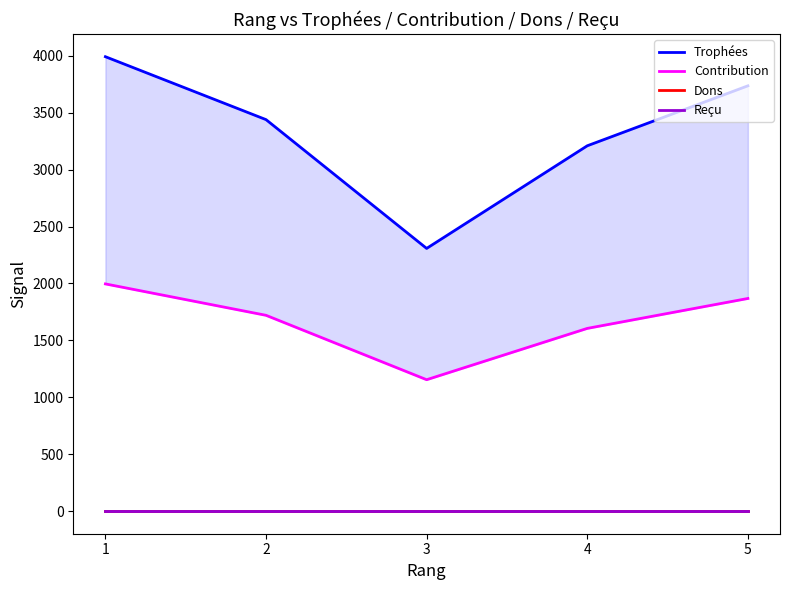

Rank the series by their maximum value, from lowest to highest.

Dons, Reçu, Contribution, Trophées